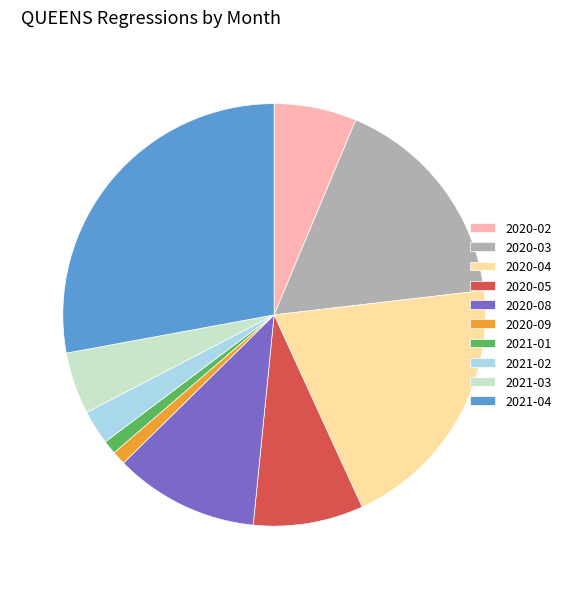

Which category has the biggest portion of the pie?

2021-04